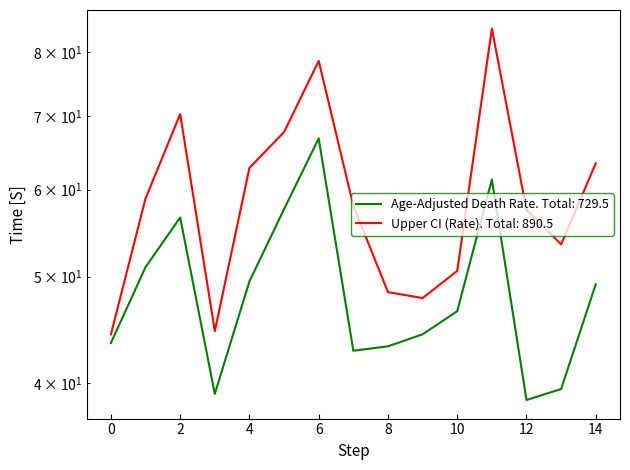

How many categories are shown in the chart?

15